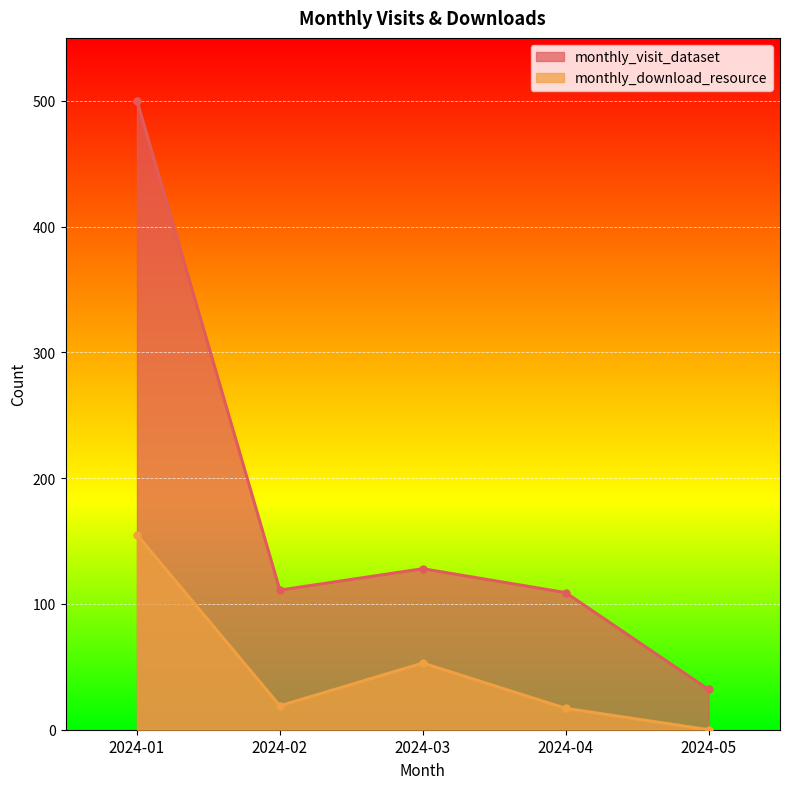

What is the sum of all monthly_download_resource values?

244